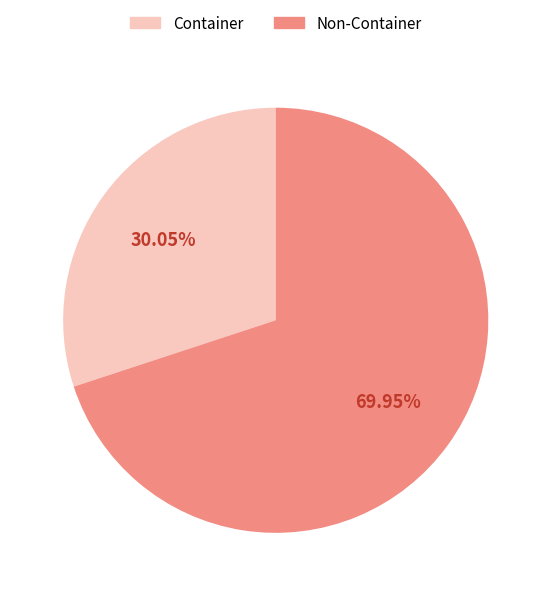

Is Non-Container the majority of the pie?

Yes